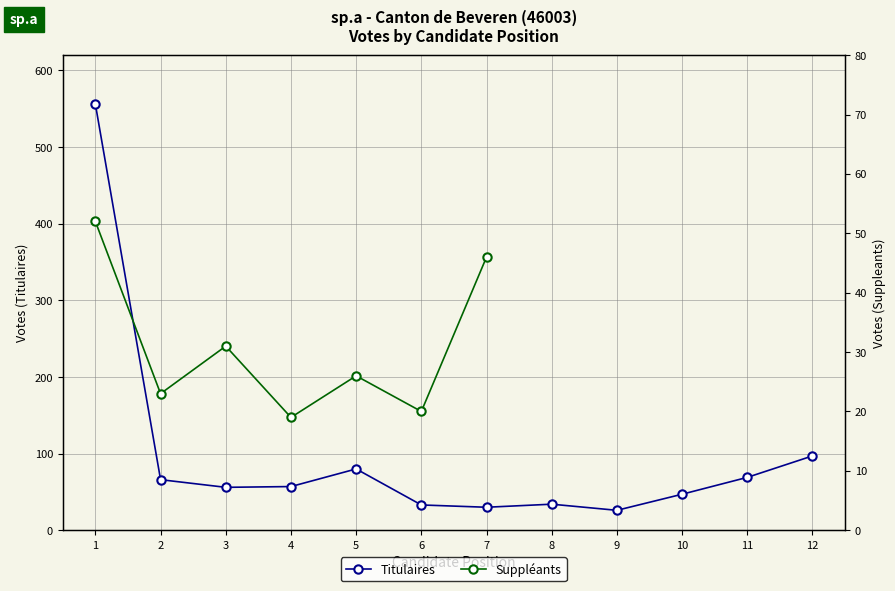

What is the value of the Titulaires point at the 1st from the left?

556